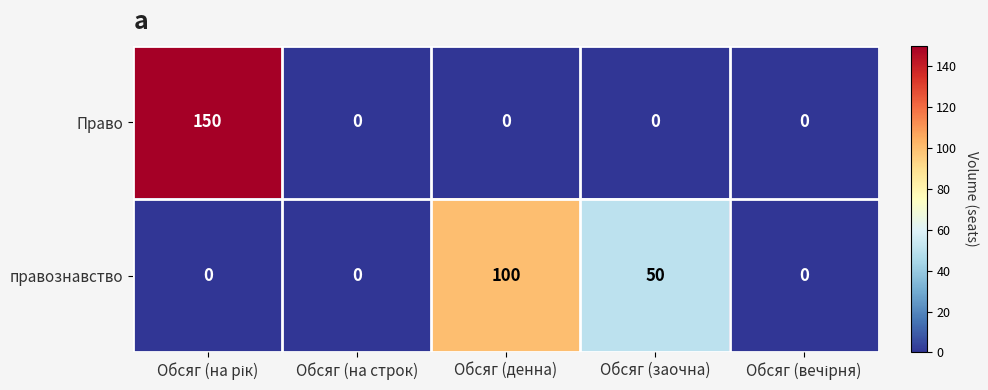

What is the maximum value for правознавство?

100